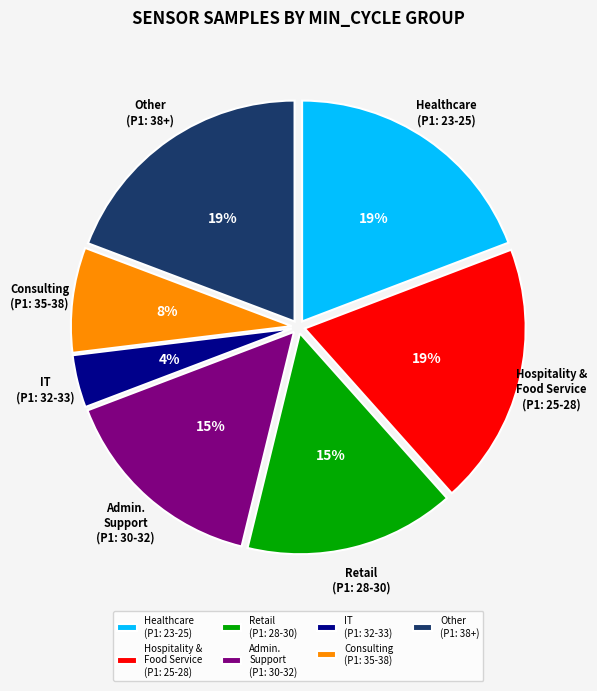

Approximately how many times larger is the value at Consulting (P1: 35-38) compared to Hospitality & Food Service (P1: 25-28)?

0.4